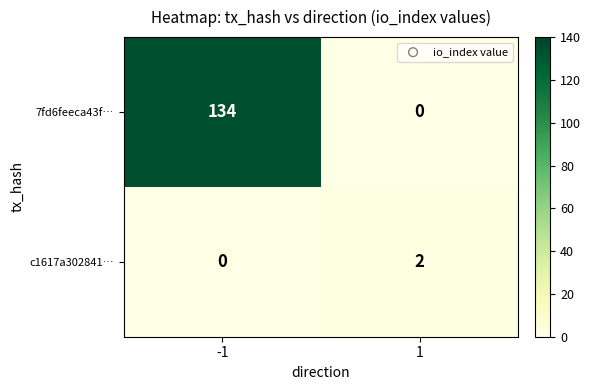

What is the sum of the 7fd6feeca43f… values at 1 and -1?

134